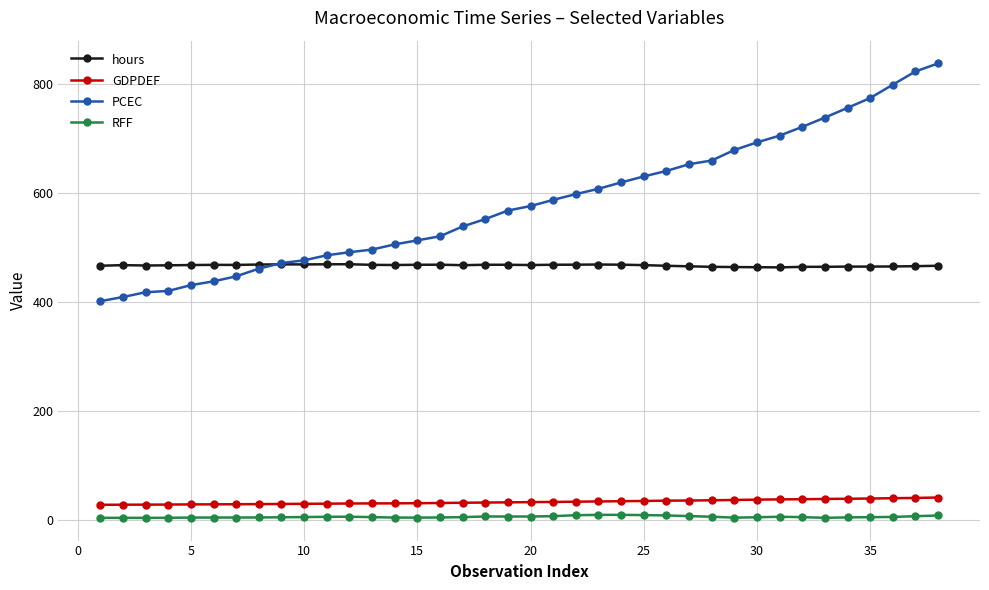

What is the difference between the maximum and minimum values in the RFF series?

5.5